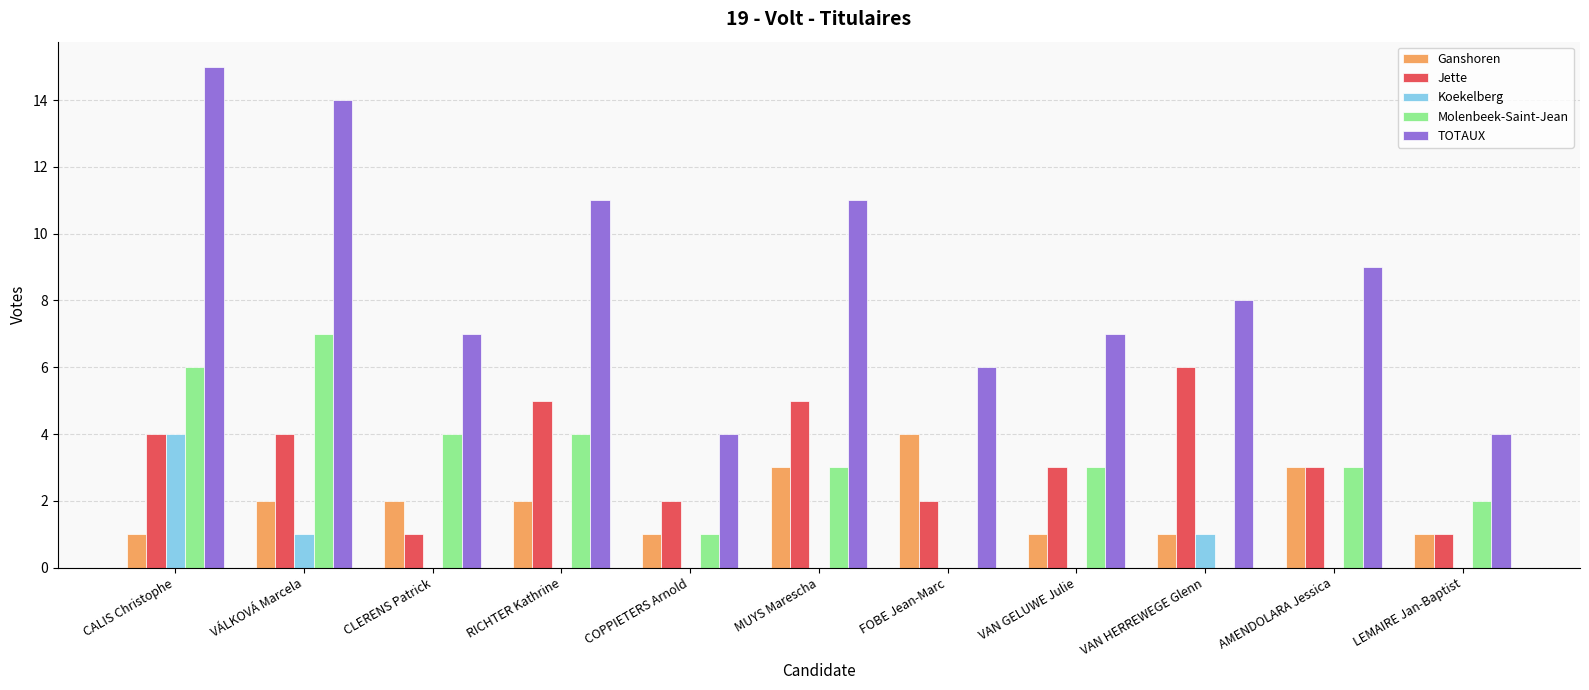

What is the total value across all series at AMENDOLARA Jessica?

18